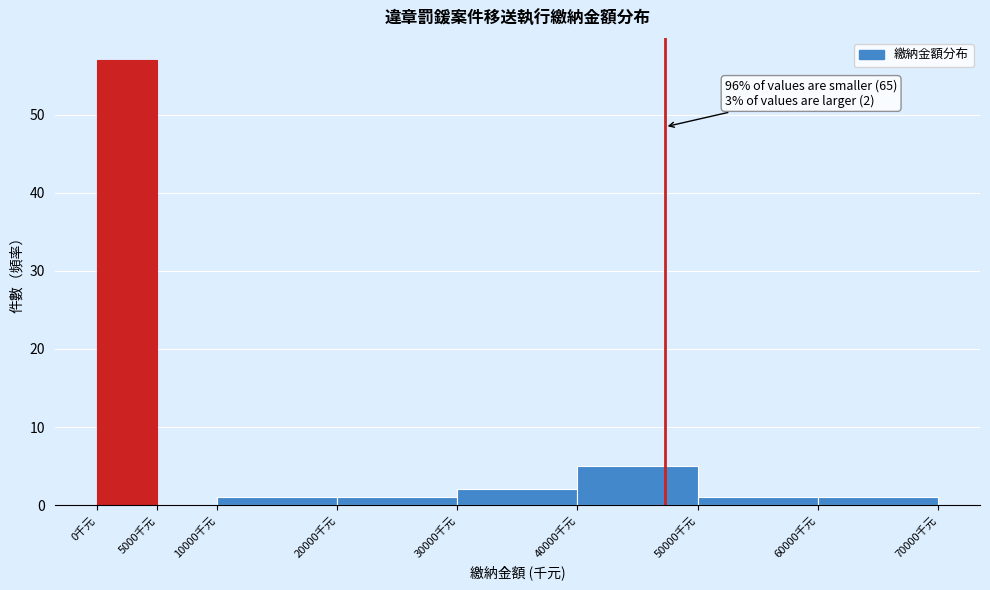

Which range on the x-axis has the tallest bar?

0 to 5000